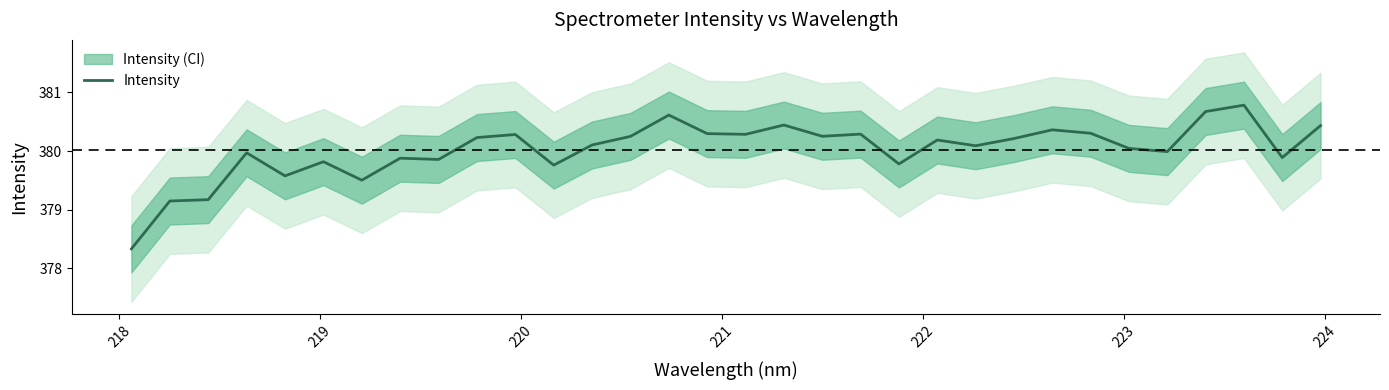

How many data points are less than 380?

13